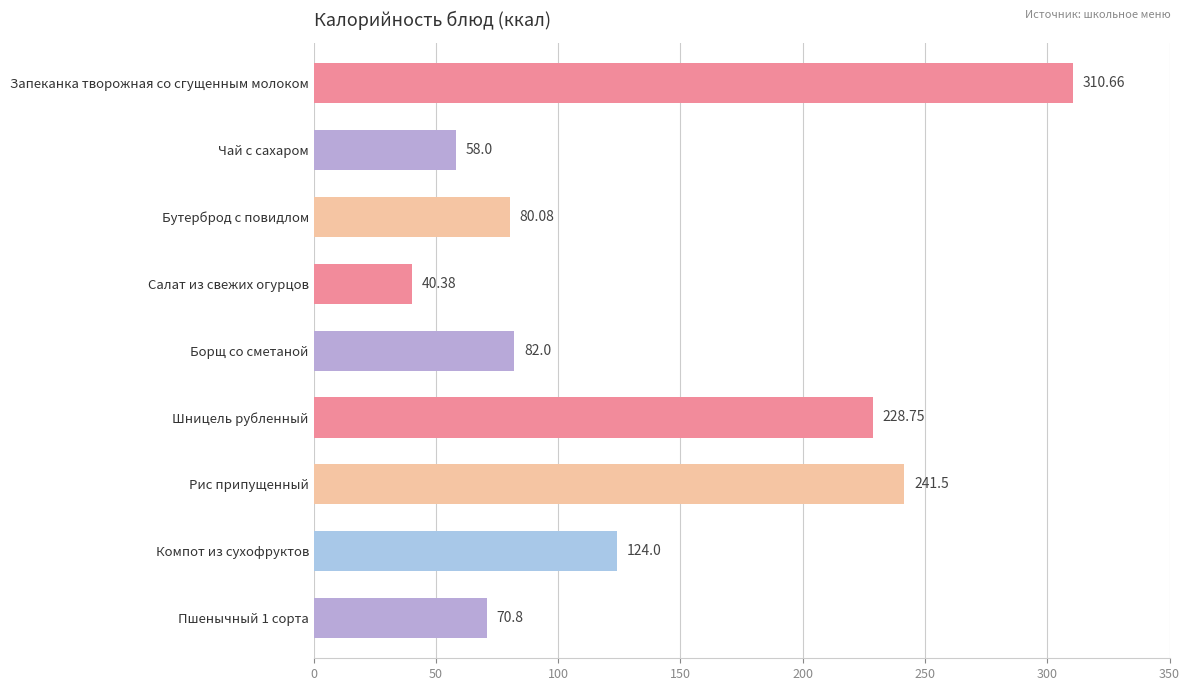

What is the difference between the second highest and minimum values?

201.1